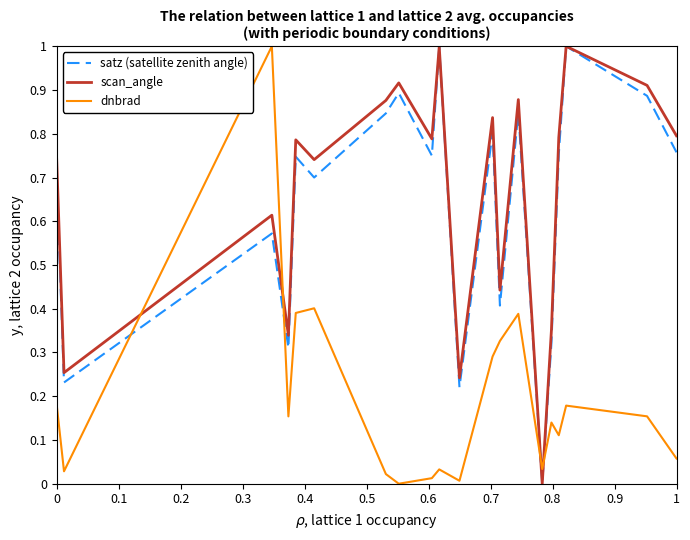

True or false: dnbrad and satz (satellite zenith angle) cross at least once.

True